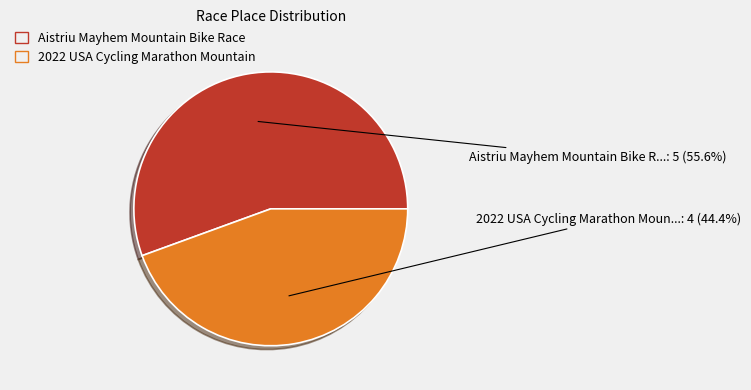

Is there a majority slice in this chart?

Yes